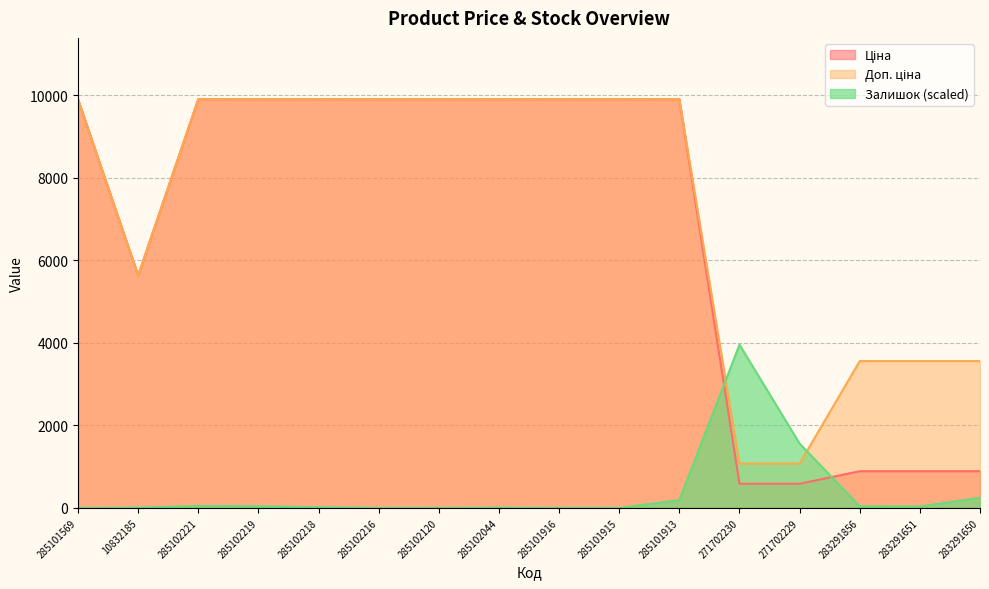

Where is the first local minimum for Доп. ціна?

10832185